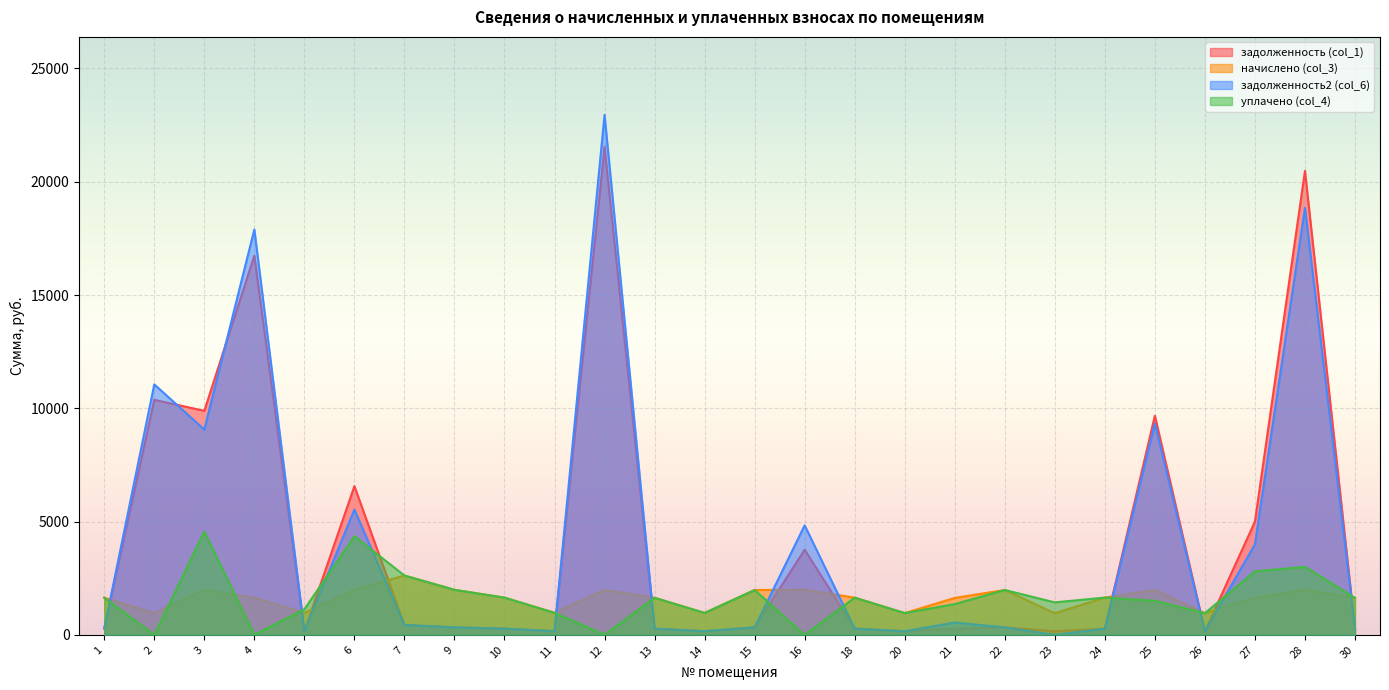

Where does the задолженность2 (col_6) series first go above 329?

2